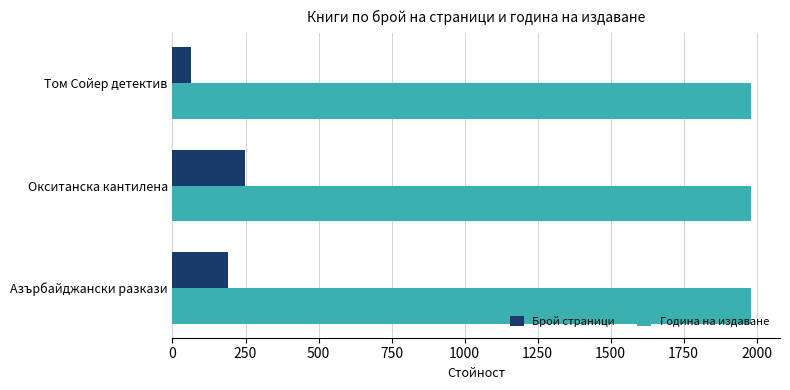

What is the difference between the maximum and minimum values in the Брой страници series?

184